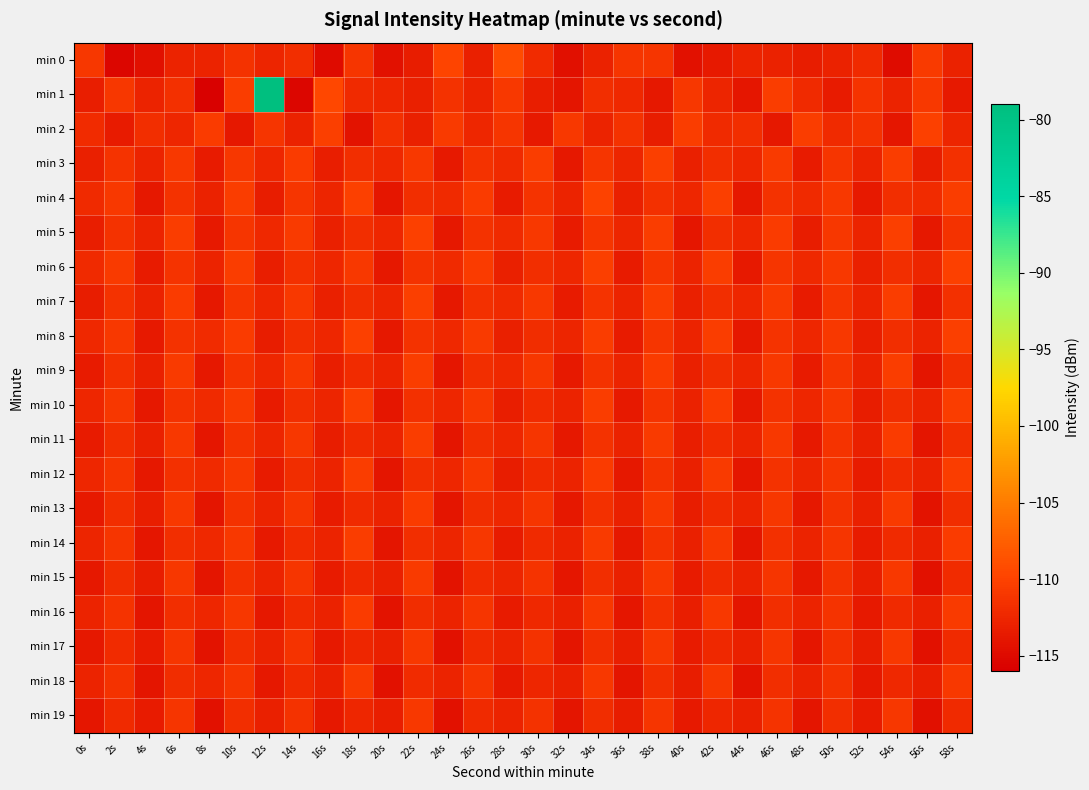

At which category does the chart reach its minimum across all series?

8s